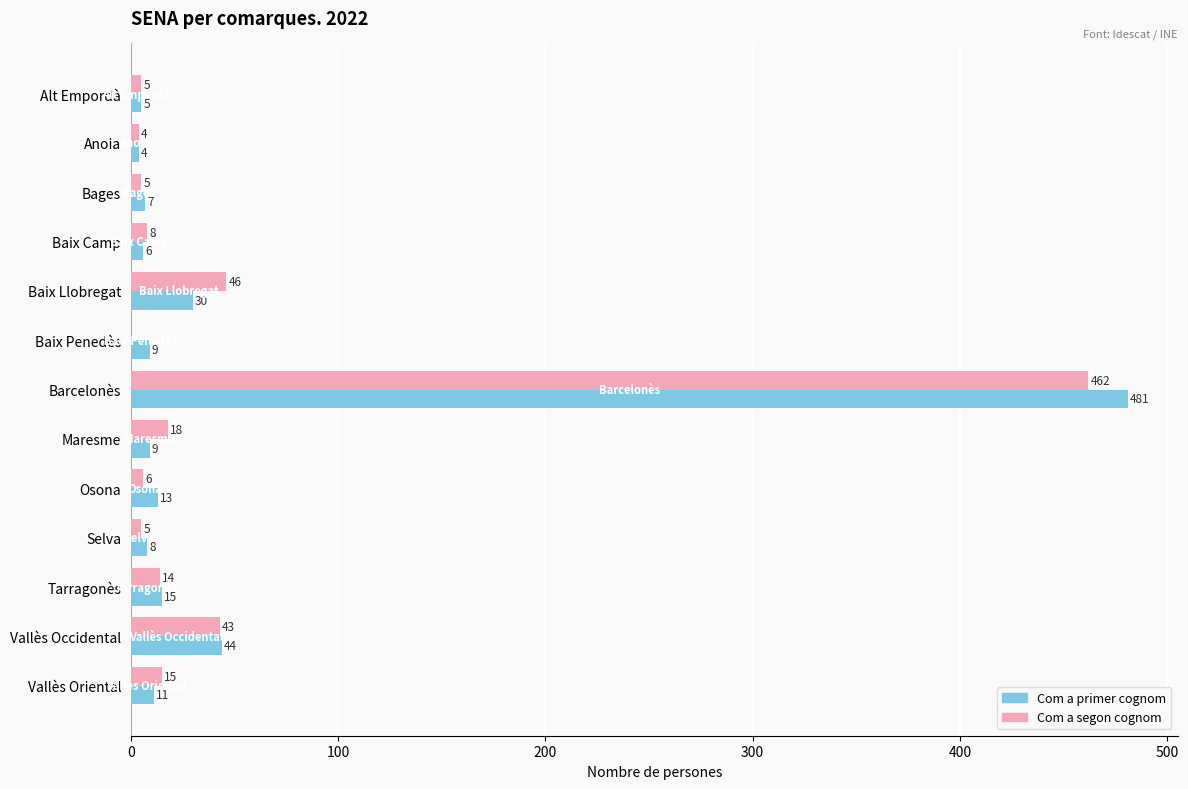

What is the sum of the Com a segon cognom values at Baix Llobregat and Vallès Oriental?

61